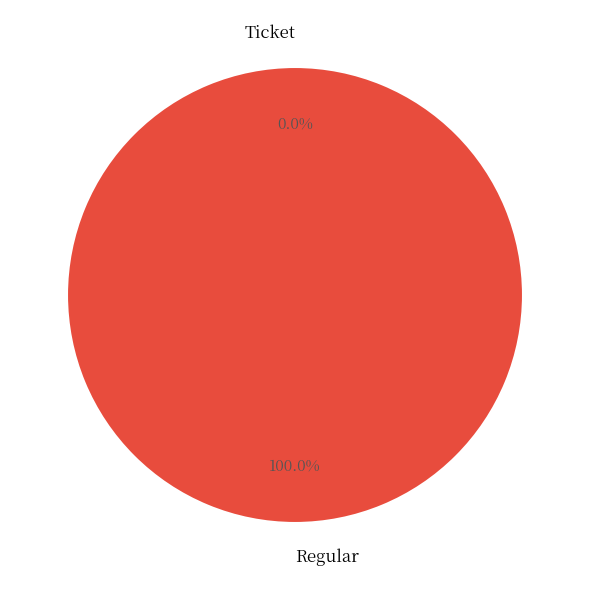

To the nearest percent, what is the average slice percentage?

50%